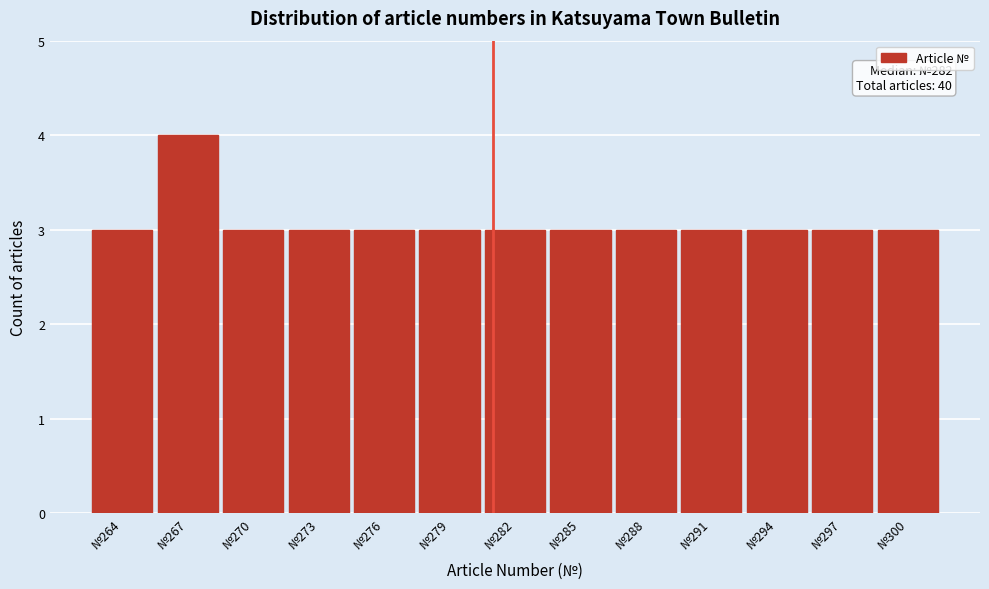

Reading left to right, what are all the values shown in this chart?

№264=3	№267=4	№270=3	№273=3	№276=3	№279=3	№282=3	№285=3	№288=3	№291=3	№294=3	№297=3	№300=3